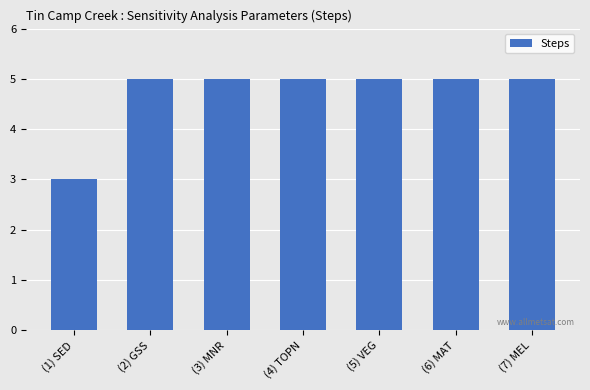

What is the ratio of the value at (4) TOPN to the value at (3) MNR?

1.0